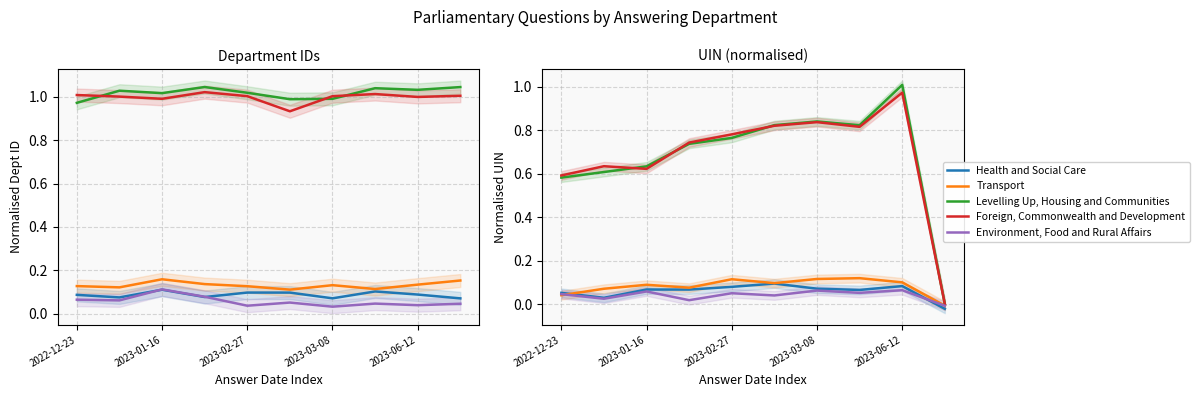

The Health and Social Care series shows 0.0 at 6. True or false?

False